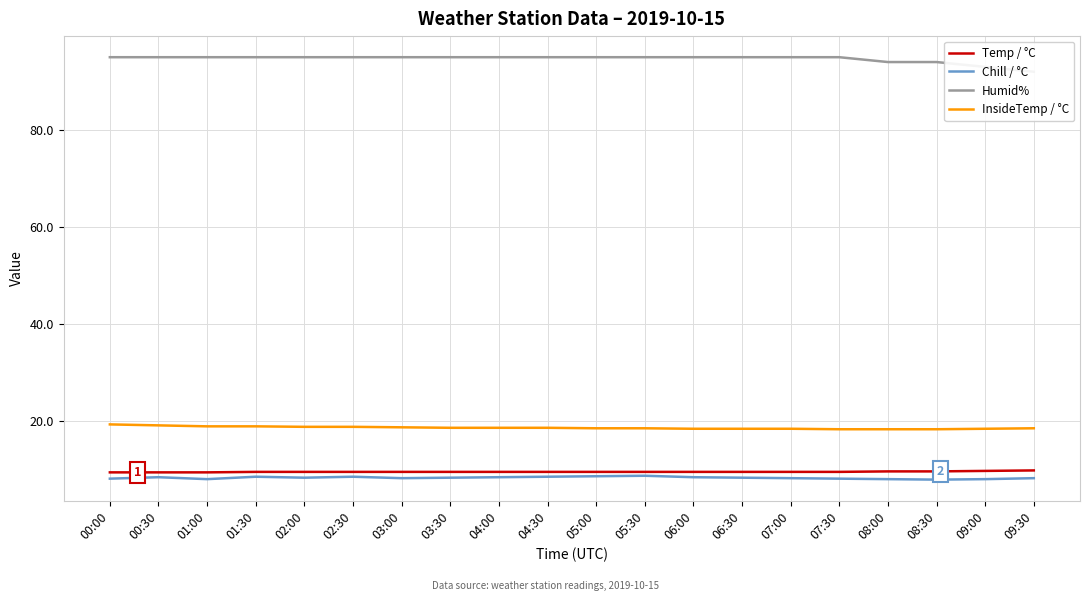

True or false: InsideTemp / °C has more than 2 interior local peaks.

False